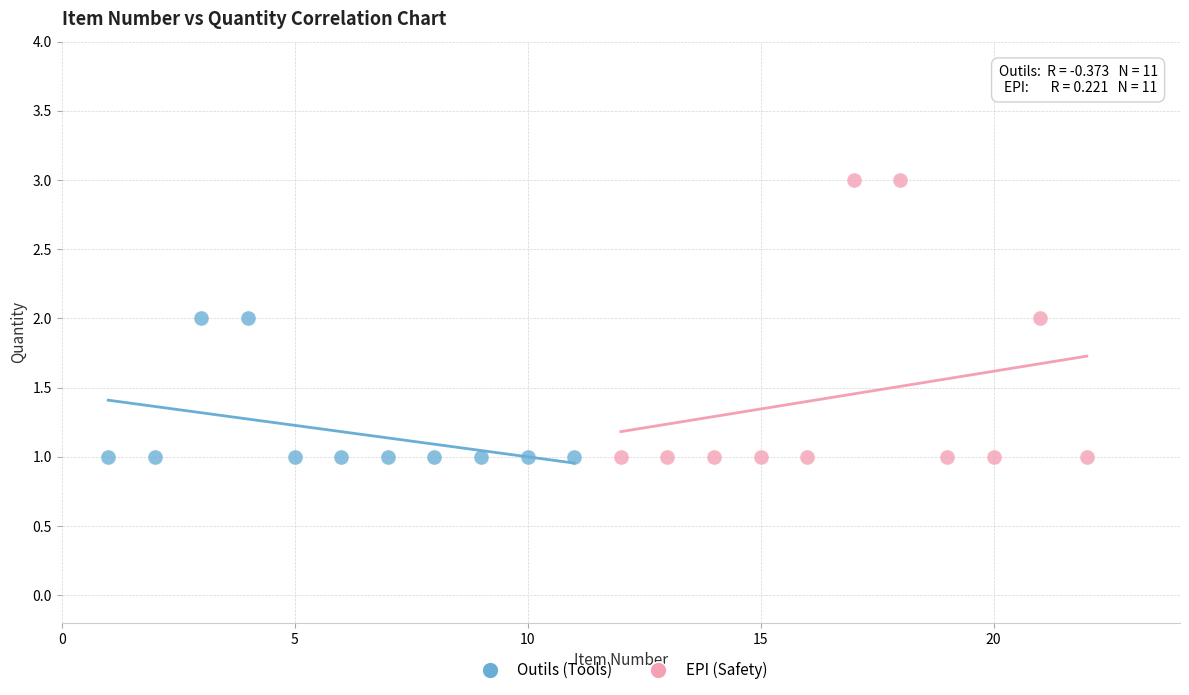

Which series reaches the maximum Y coordinate?

EPI (Safety)